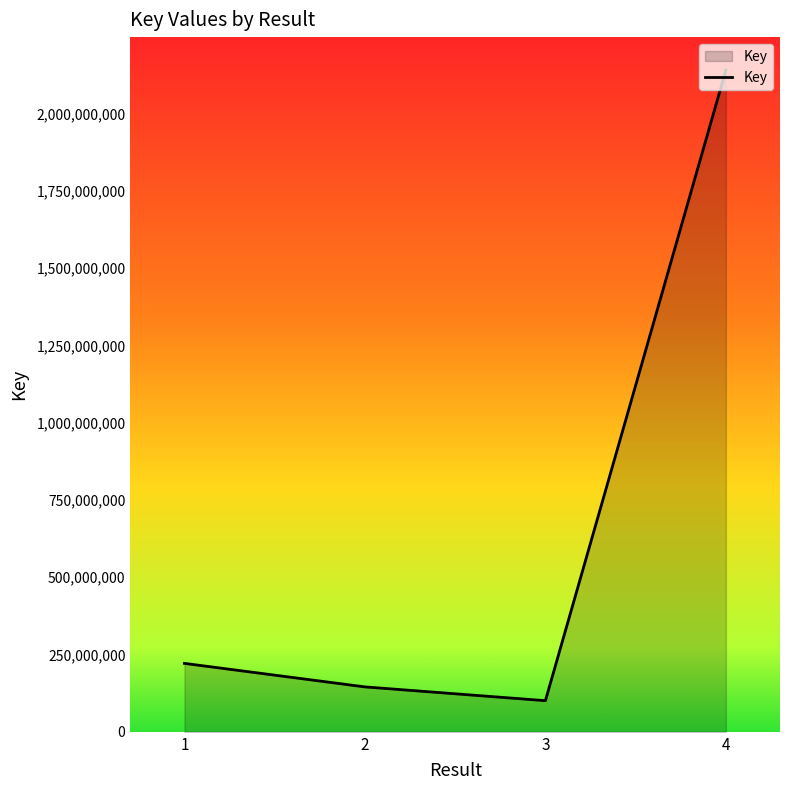

Which category has the highest value across all series?

4